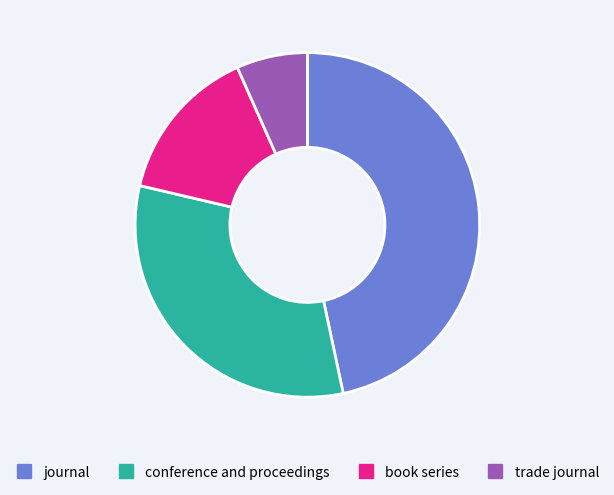

Do book series and journal together represent more than half of the pie?

Yes